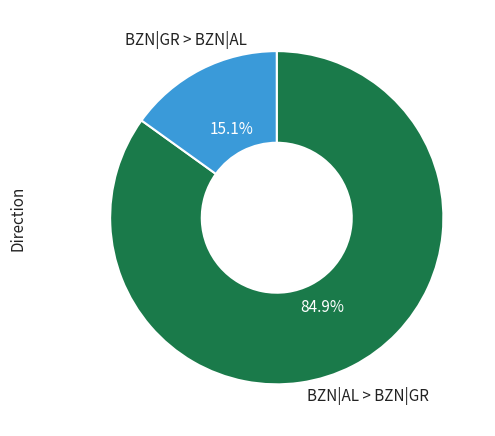

Is there a majority slice in this chart?

Yes